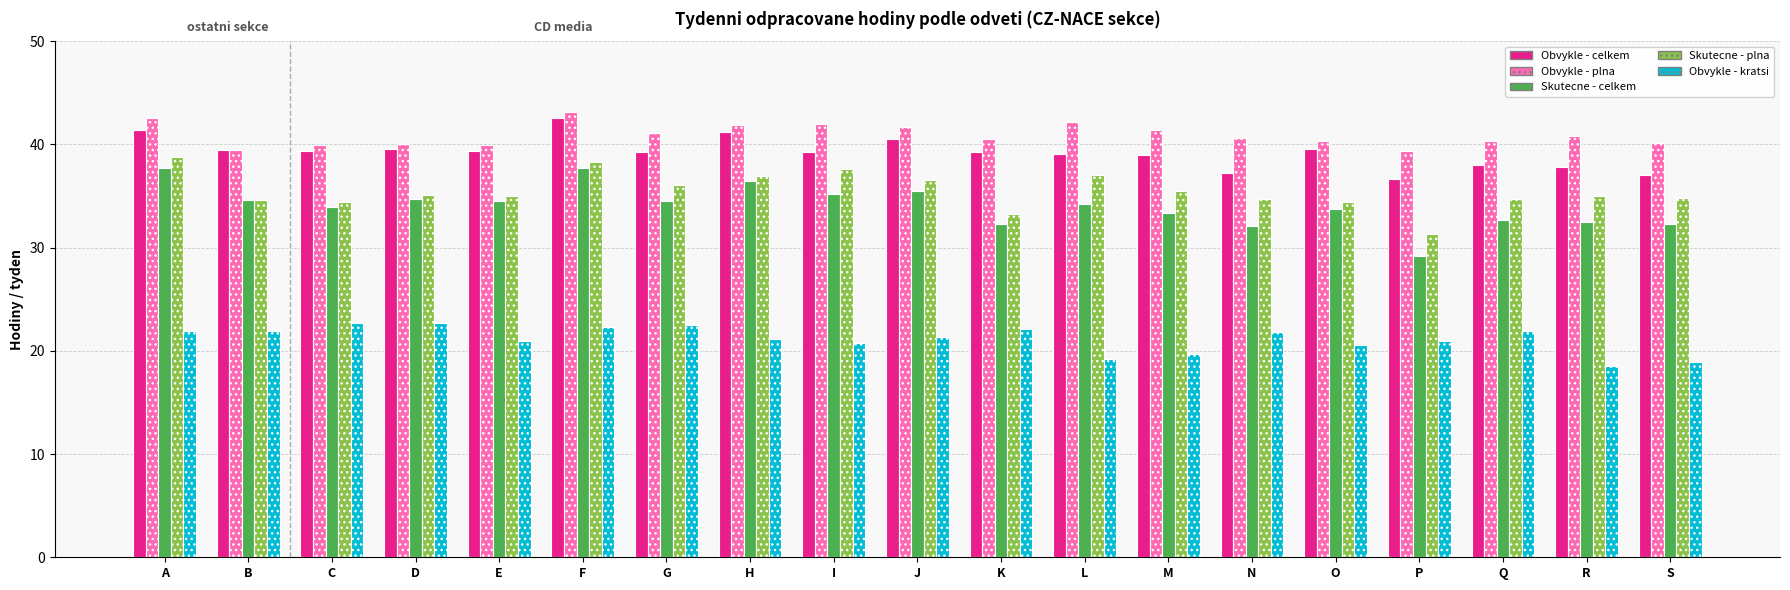

List the series in order of their peak value, highest first.

Obvykle - plna, Obvykle - celkem, Skutecne - plna, Skutecne - celkem, Obvykle - kratsi